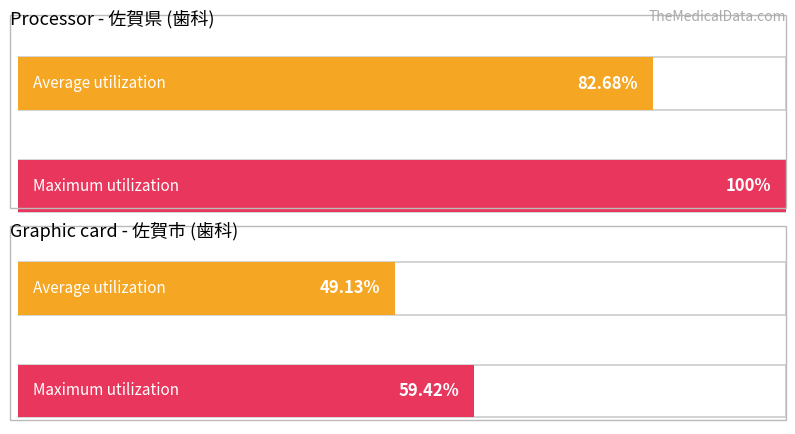

Does the chart contain any negative values?

No